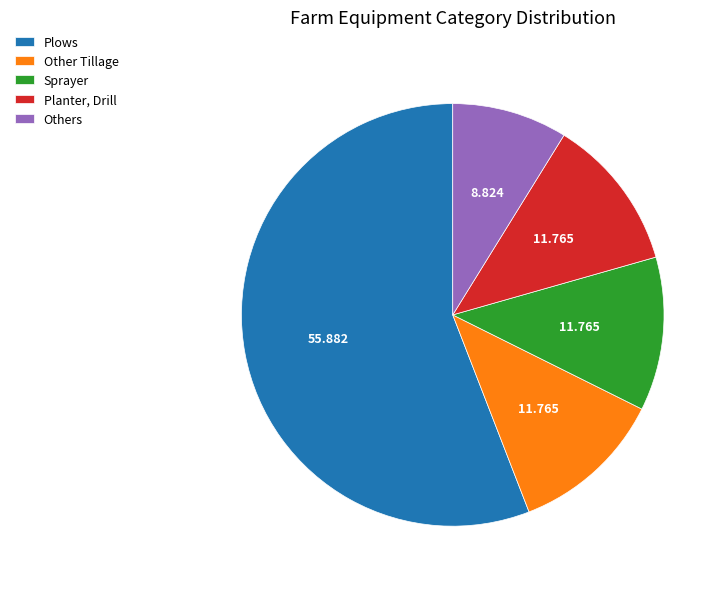

Which category has the biggest portion of the pie?

Plows